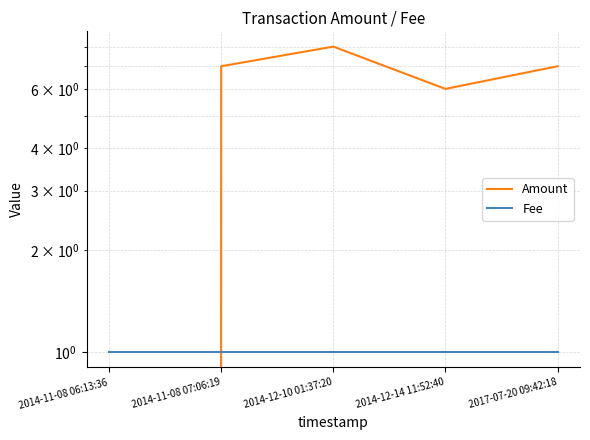

What is the difference between the maximum and minimum values in the Amount series?

8